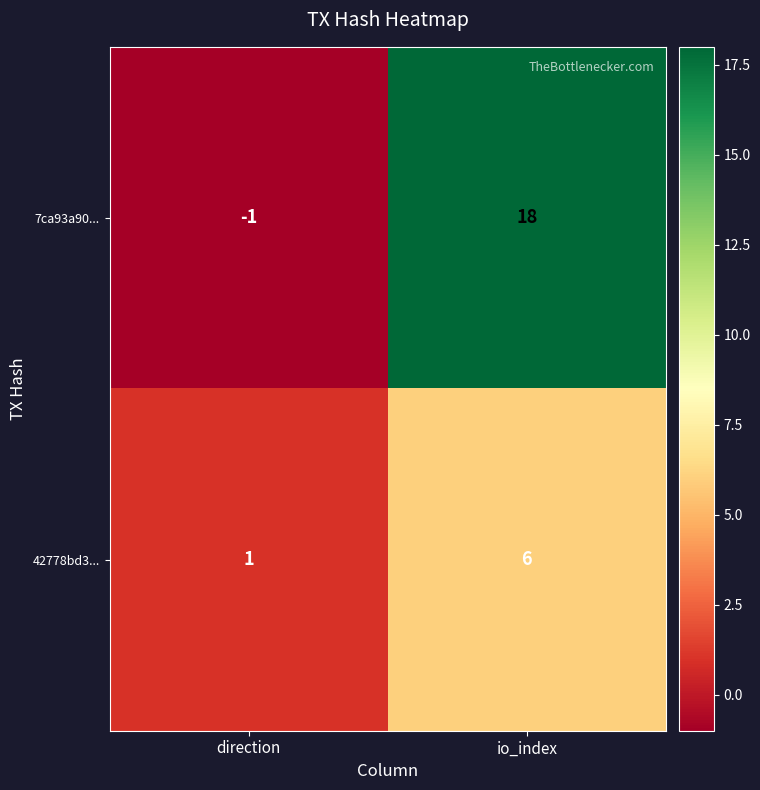

List the series in order of their overall mean, highest first.

7ca93a90..., 42778bd3...